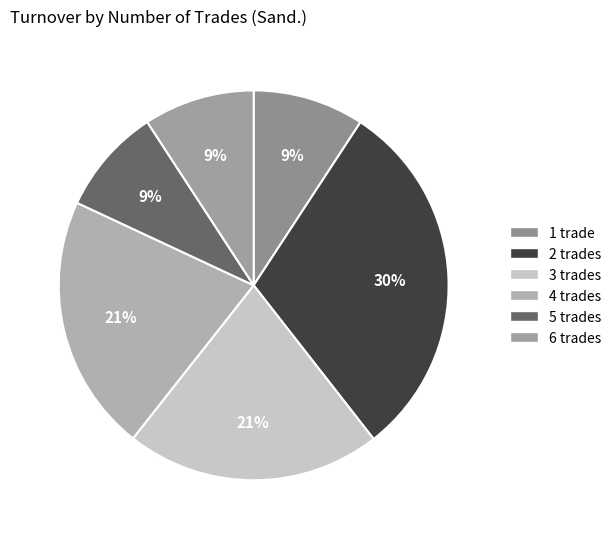

Do 2 and 4 together represent more than half of the pie?

Yes